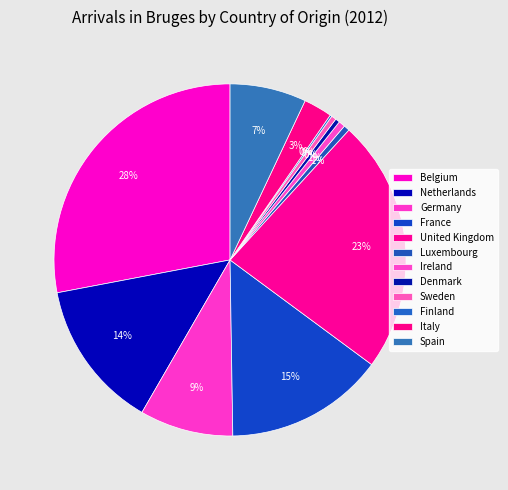

Is there a majority slice in this chart?

No